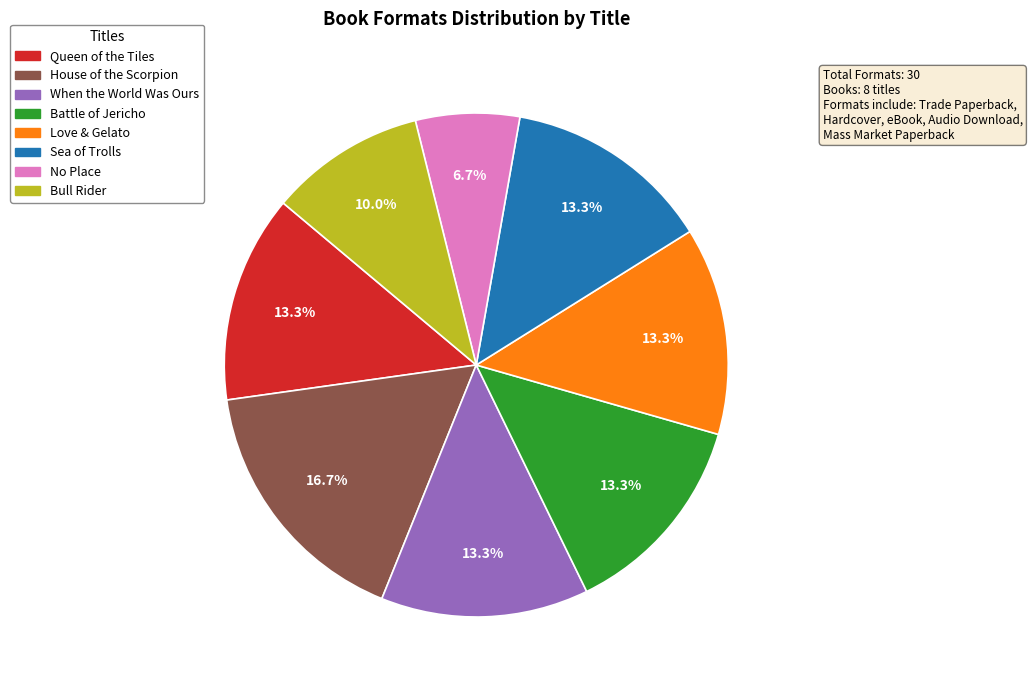

True or false: Queen of the Tiles accounts for 13% of the total.

True